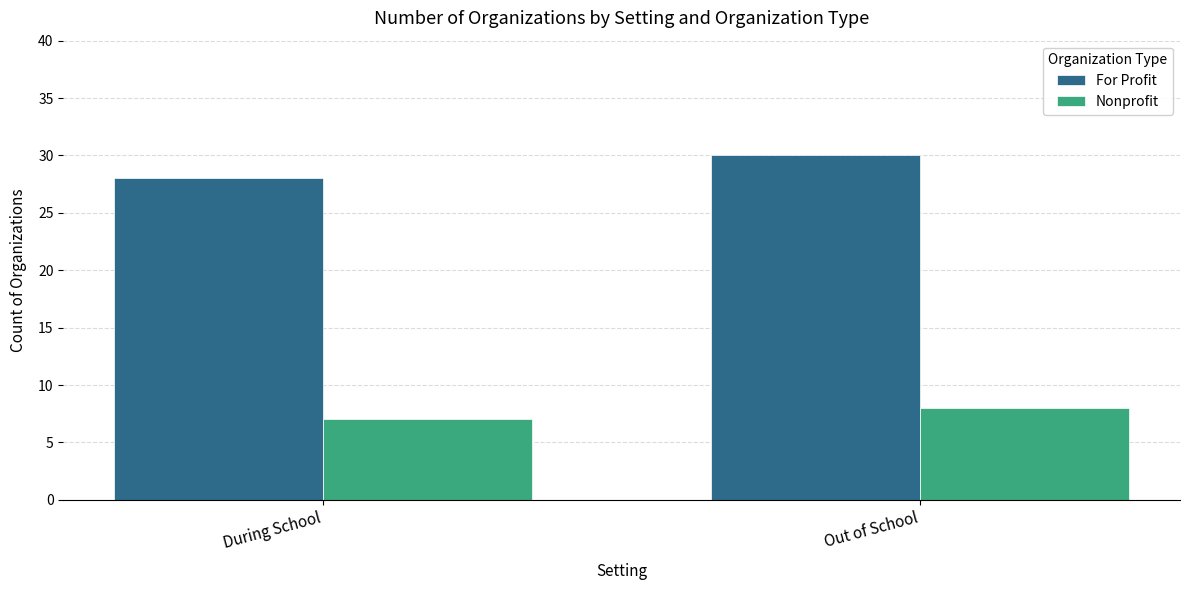

Does the chart contain stacked bars?

No